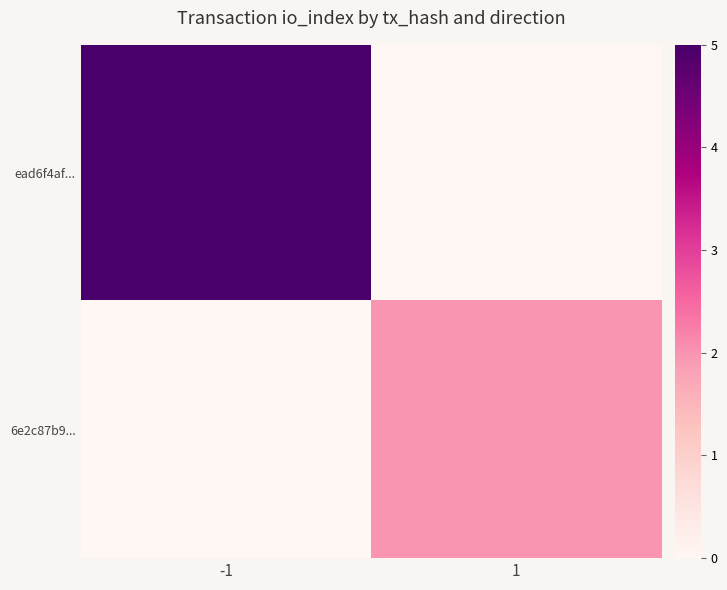

At how many categories does at least one series exceed 3?

1